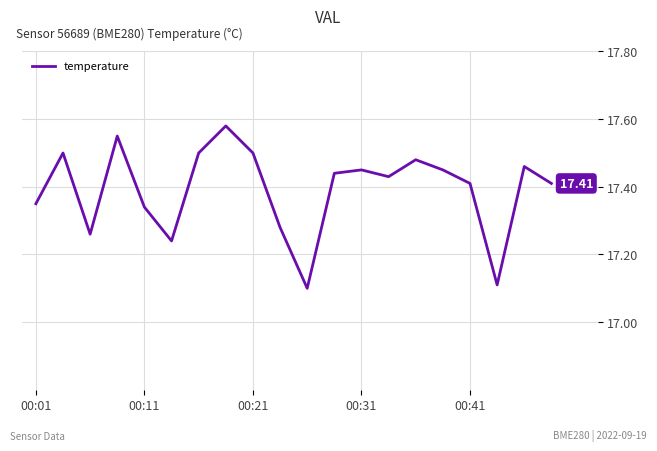

What is the difference between the maximum and minimum values?

0.5